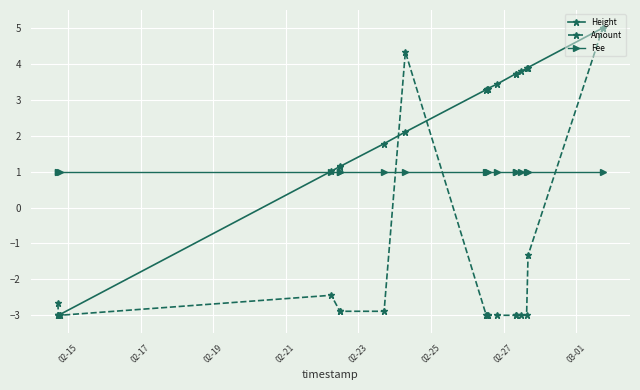

List the series in order of their overall mean, highest first.

Height, Fee, Amount